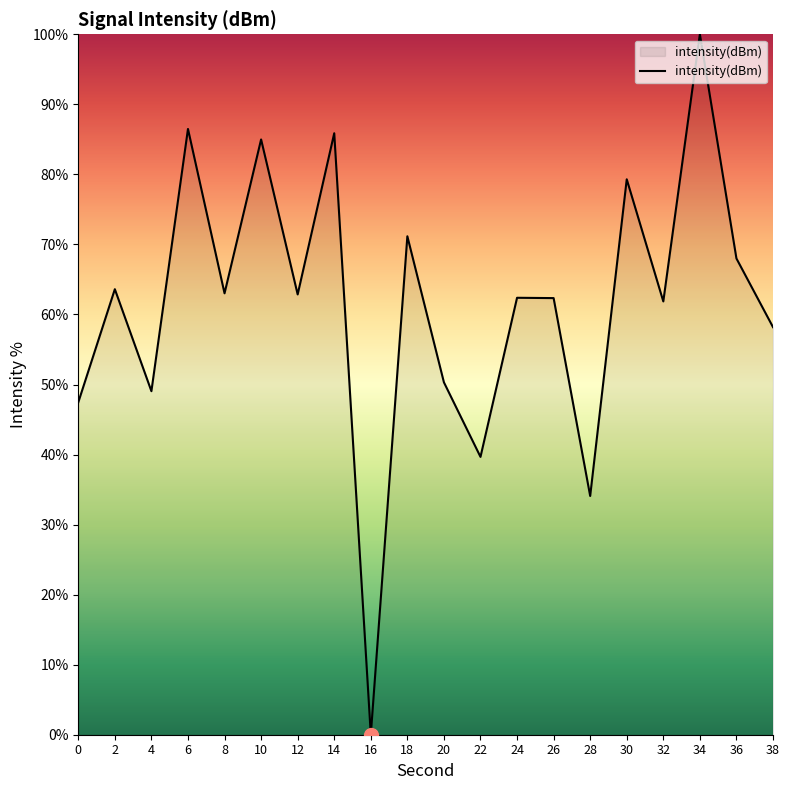

Is it true that the value at 34 is 100.0?

True